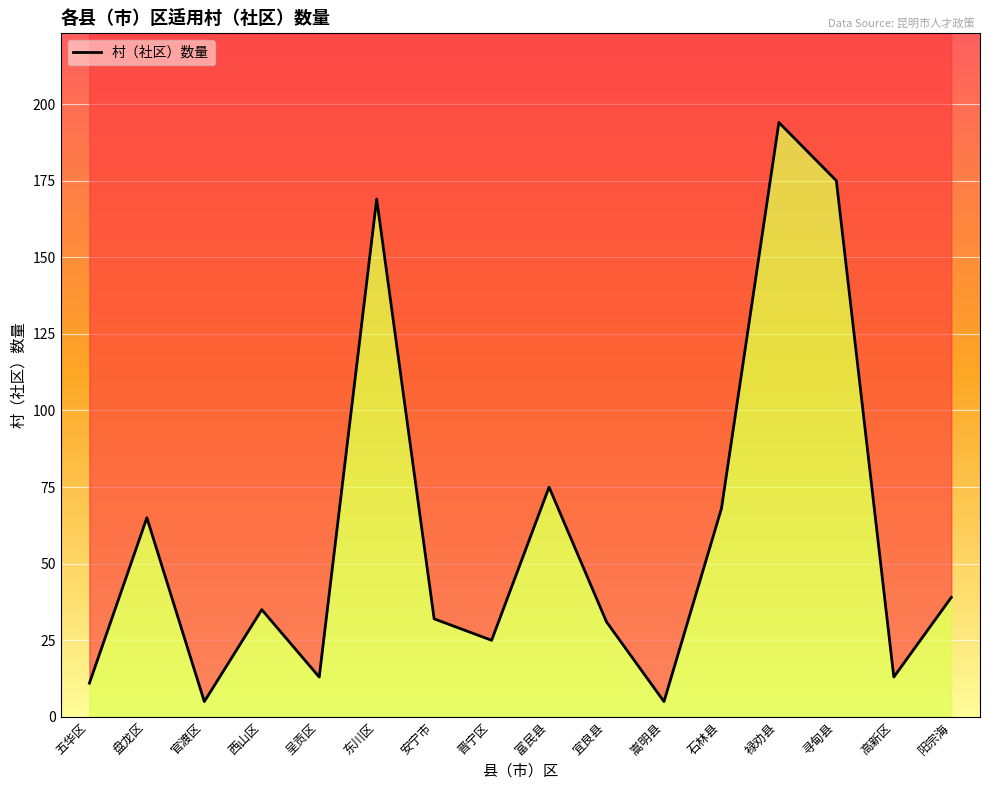

Is it true that the value at 官渡区 is 5?

True